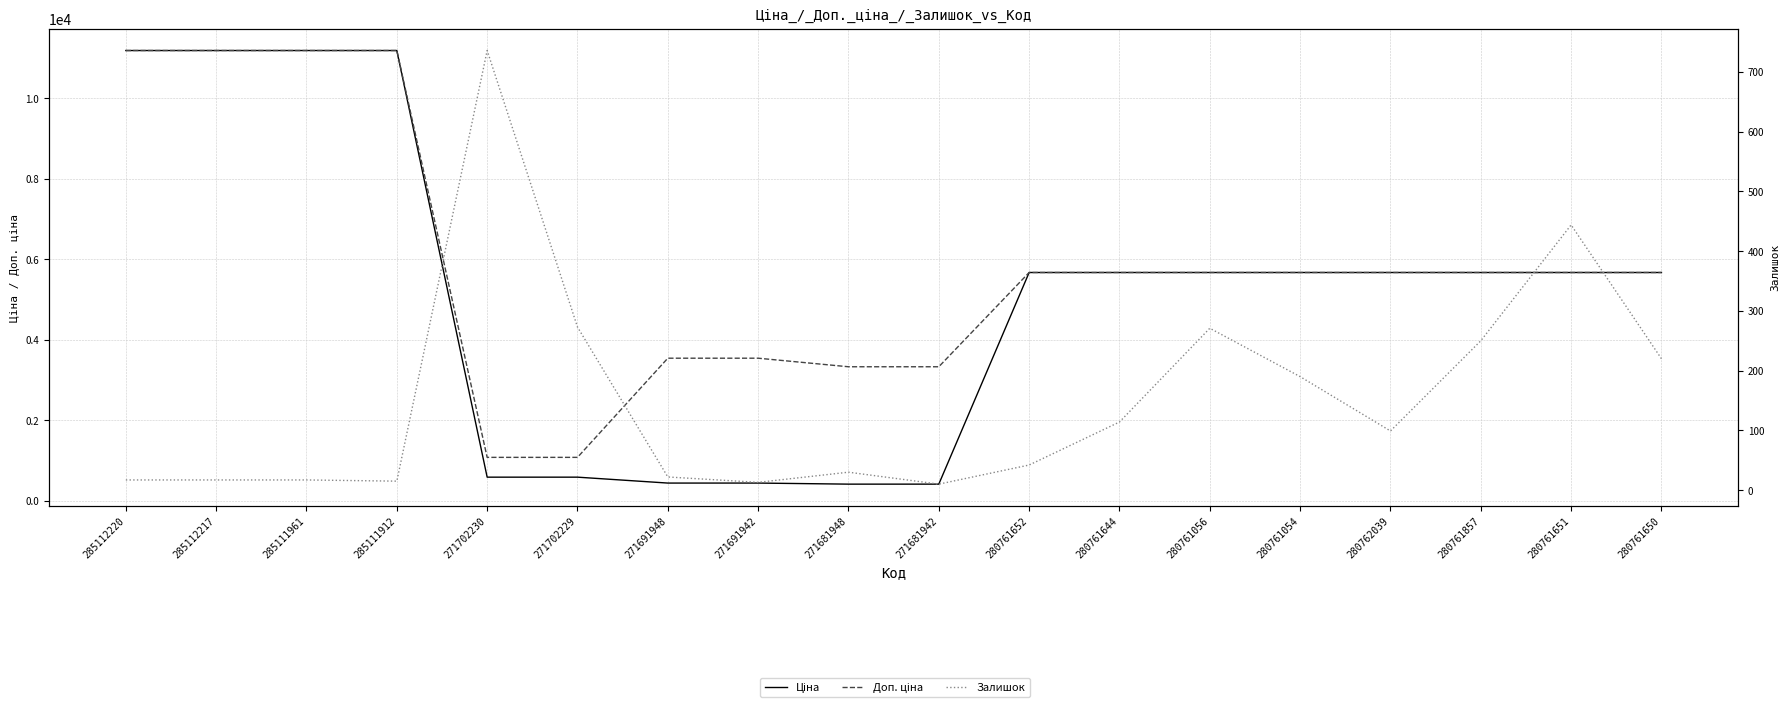

Between 285111961 and 271691948, which is larger?

285111961